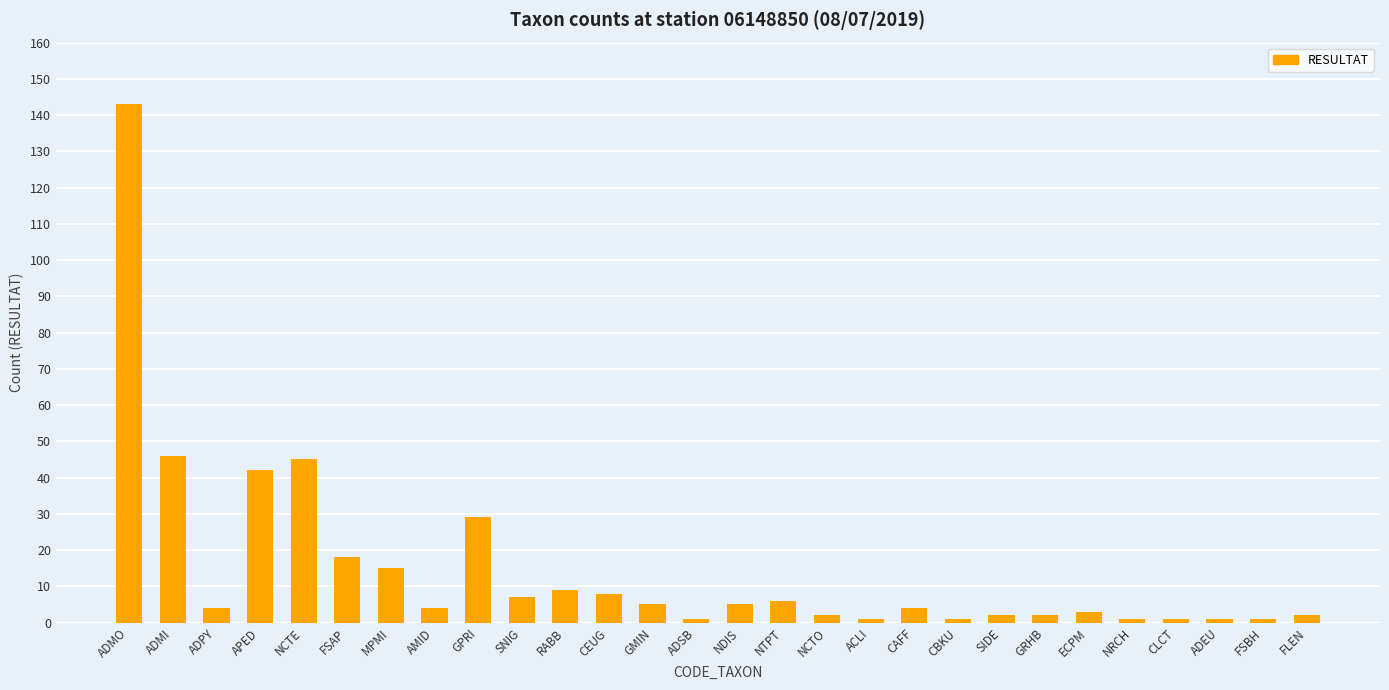

Between ADEU and GMIN, which is larger?

GMIN